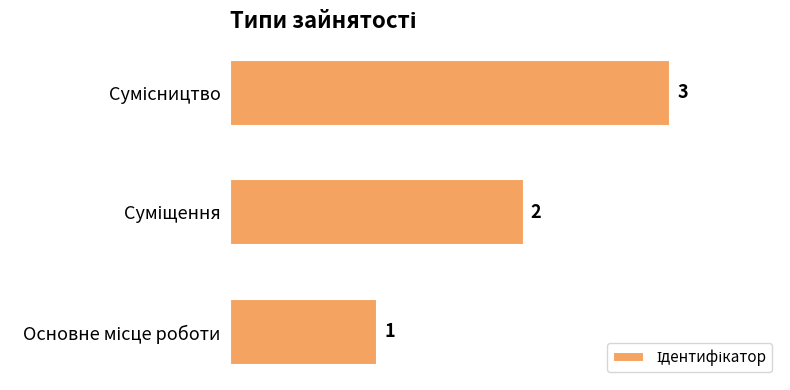

How many values are between 1 and 3?

3